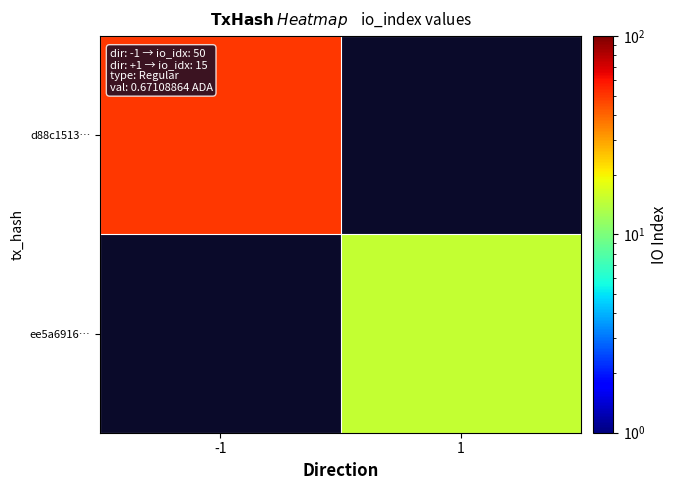

At which category does the chart reach its minimum across all series?

1